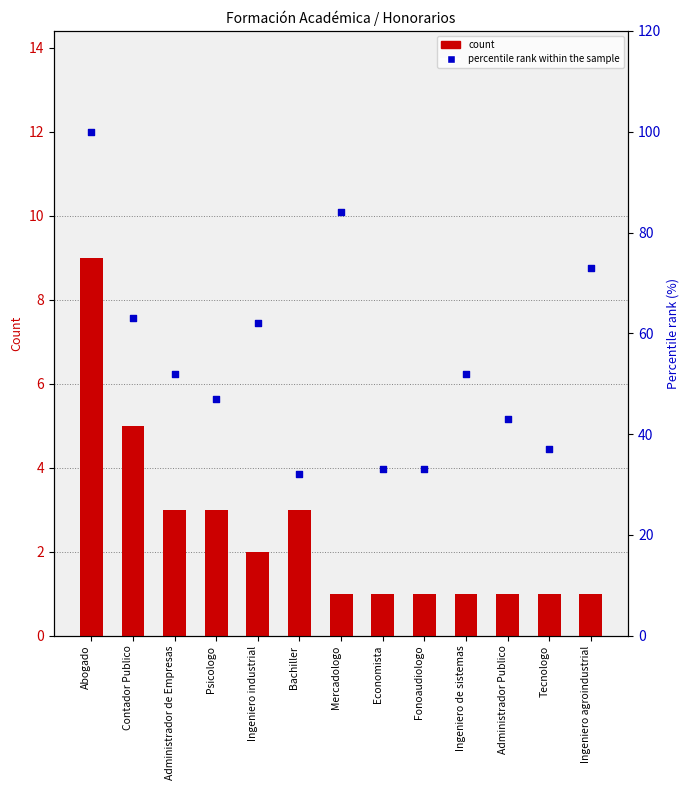

What is the total value across all series at Abogado?

109